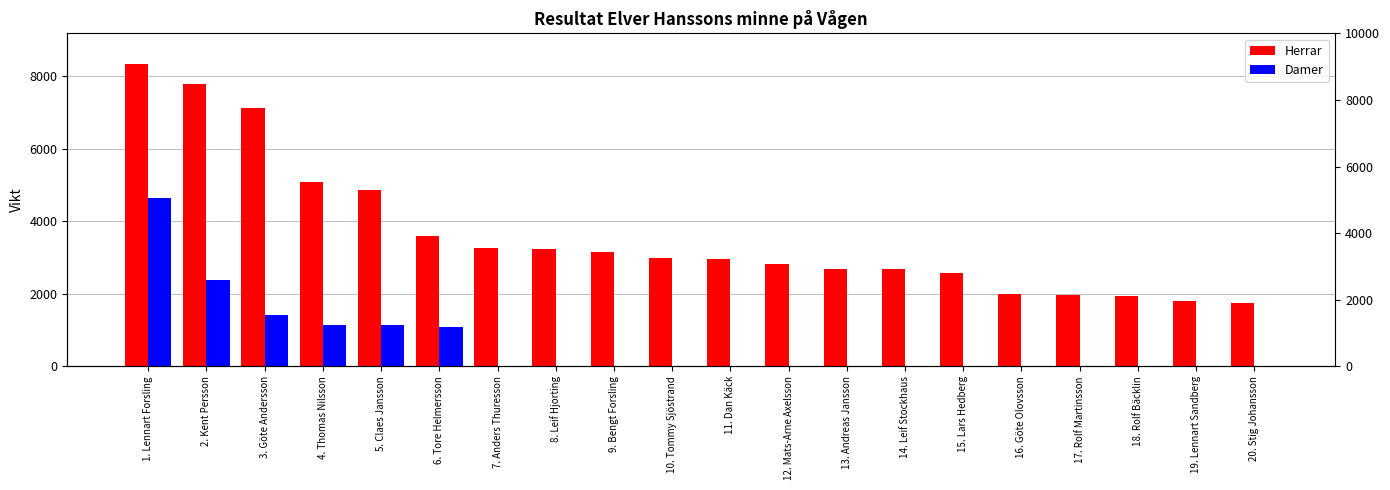

What position from the right is 15. Lars Hedberg?

6